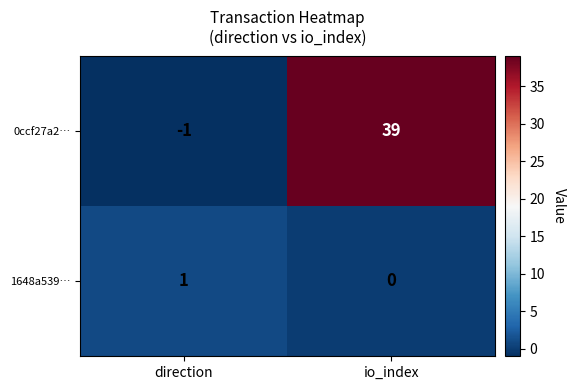

Which series has the largest total across all categories?

0ccf27a2…